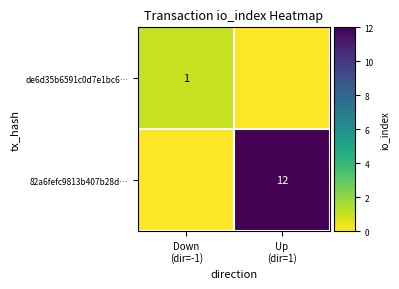

Is the value of 82a6fefc9813b407b28d… at Up (dir=1) greater than the value of de6d35b6591c0d7e1bc6… at Down (dir=-1)?

Yes